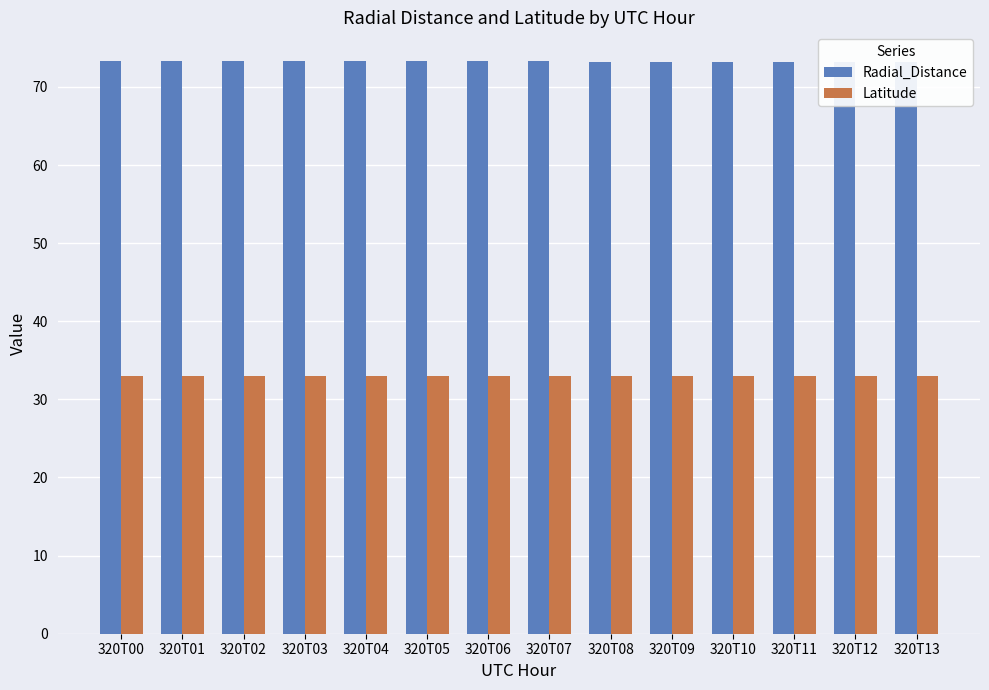

What are all the series names shown in the legend?

Radial_Distance, Latitude